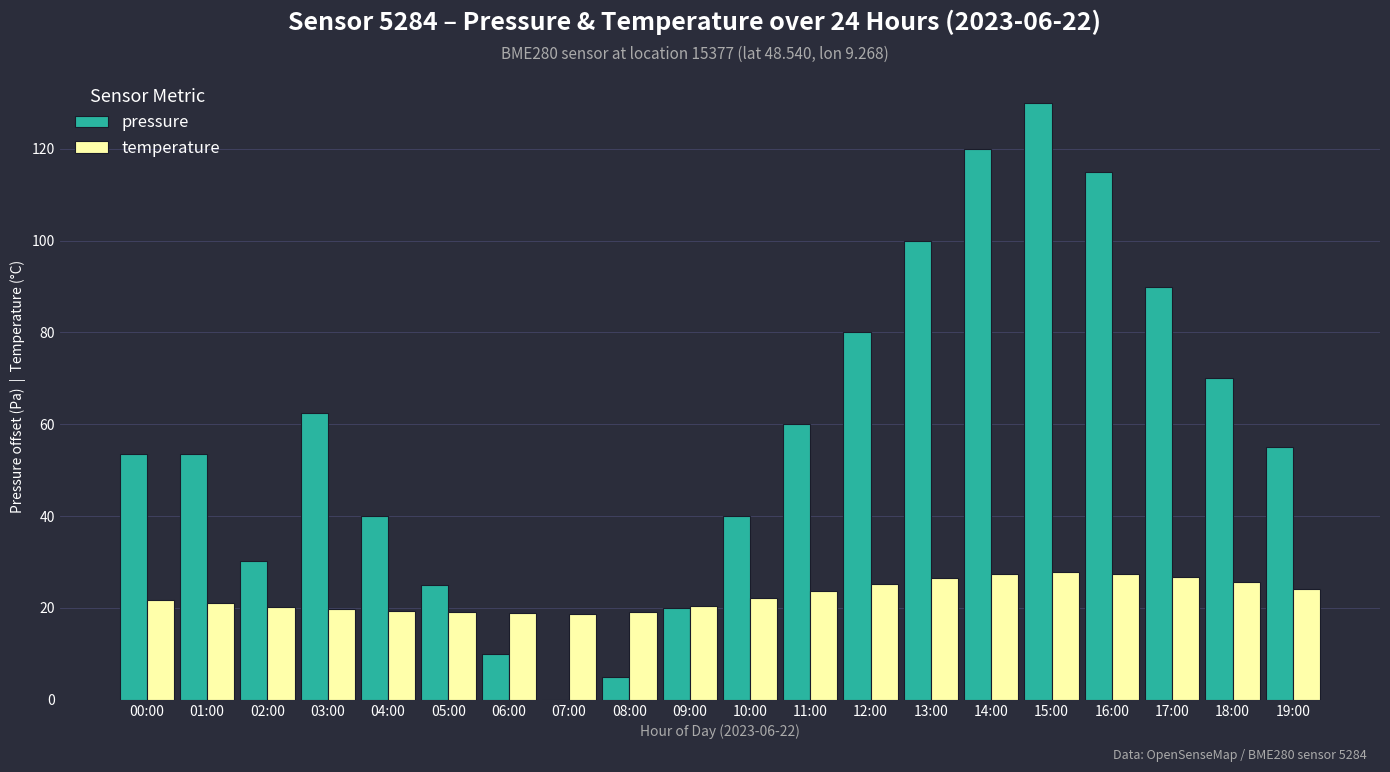

Which label corresponds to the largest value in the chart?

15:00